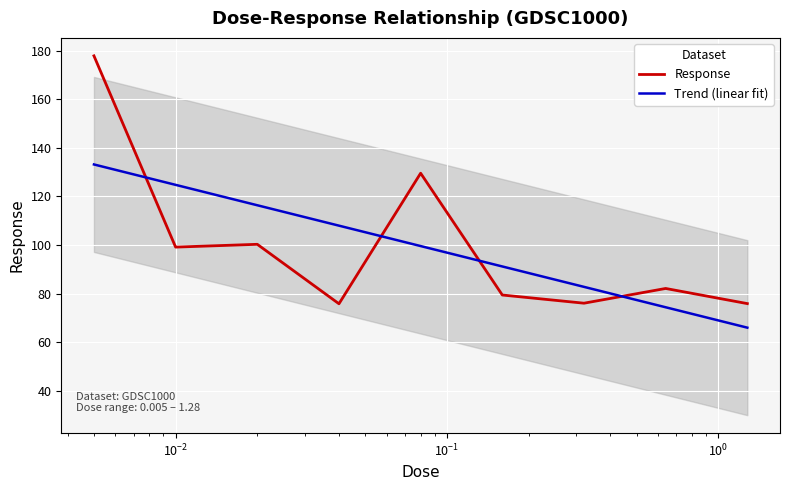

What is the maximum value for Response?

177.9